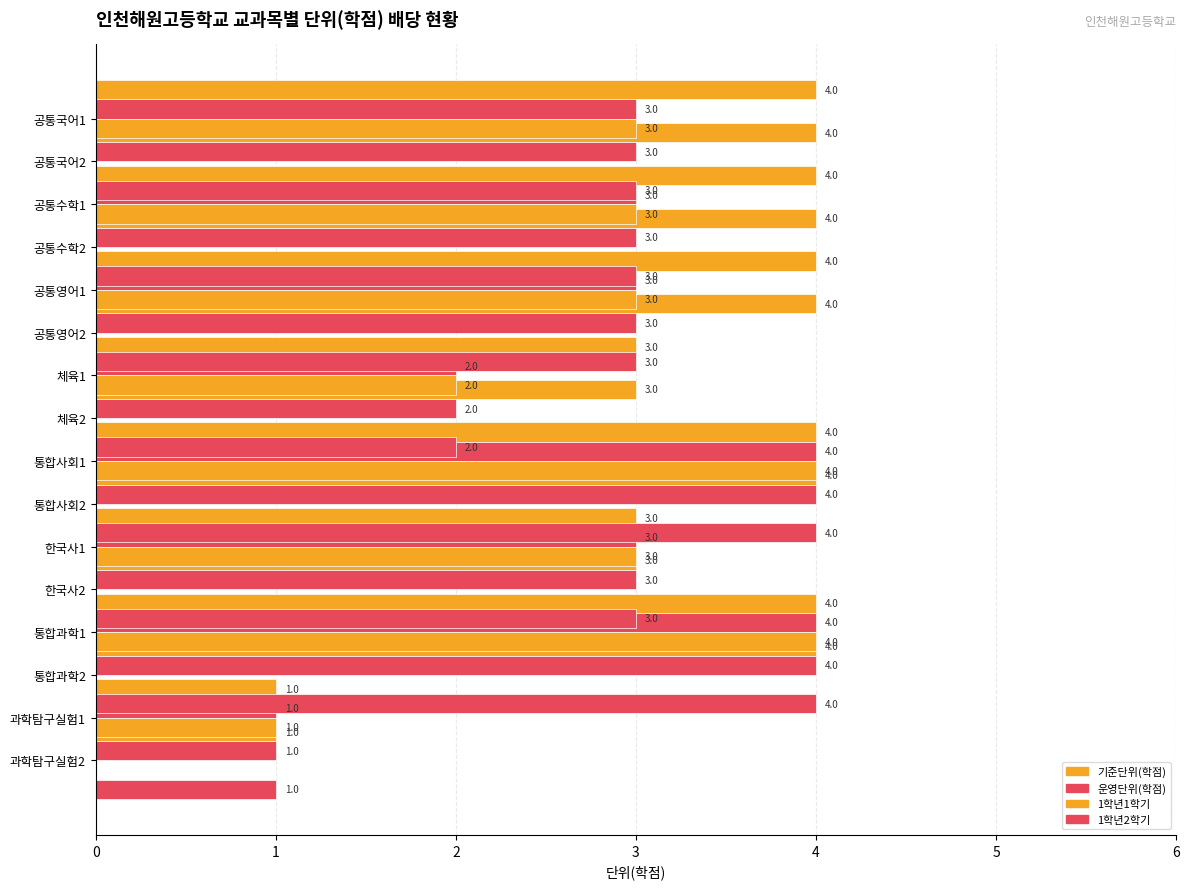

What is the greatest value displayed?

4